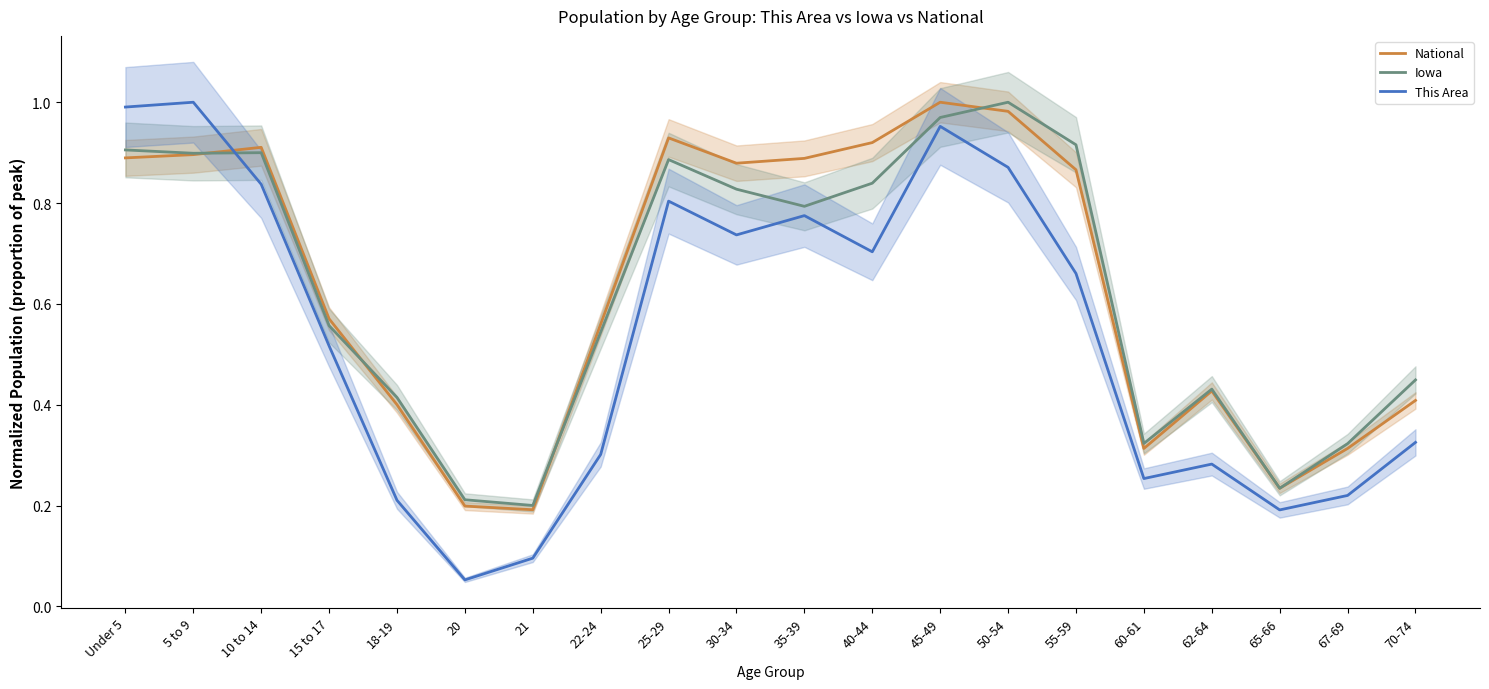

What are all the series names shown in the legend?

National, Iowa, This Area